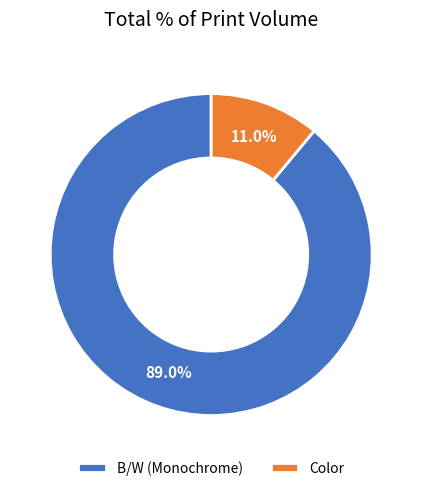

To the nearest percent, what percentage of the pie is Color?

11%